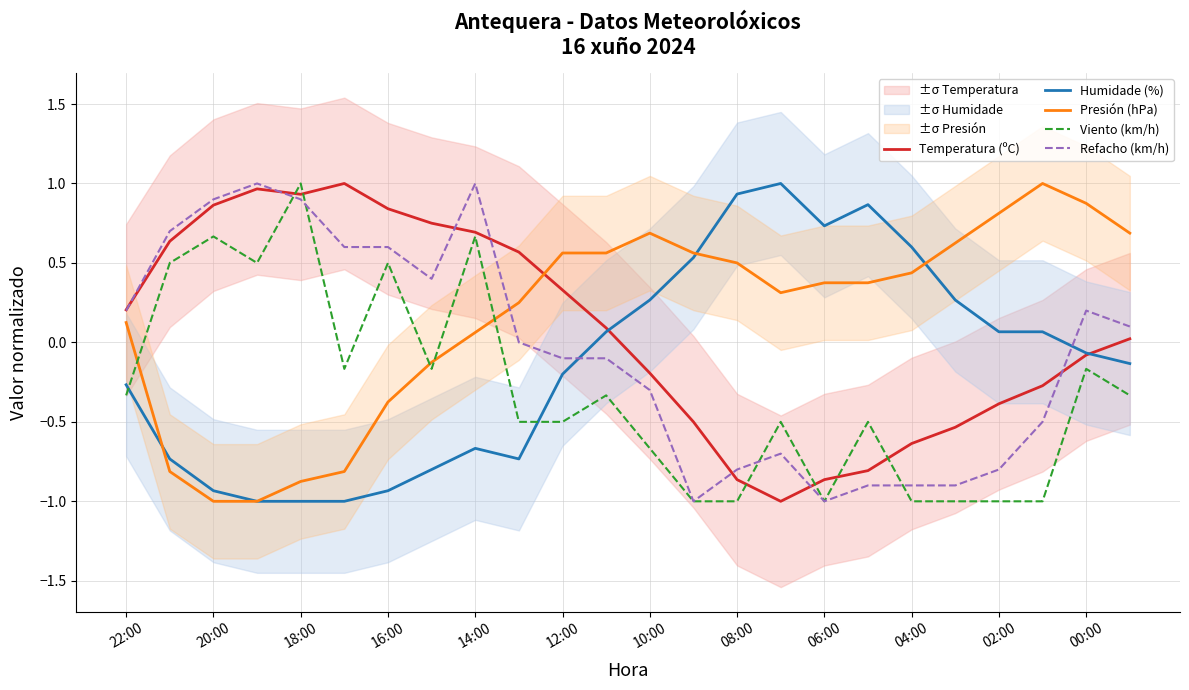

True or false: Humidade (%) has a value of 0.4 at 15.

False